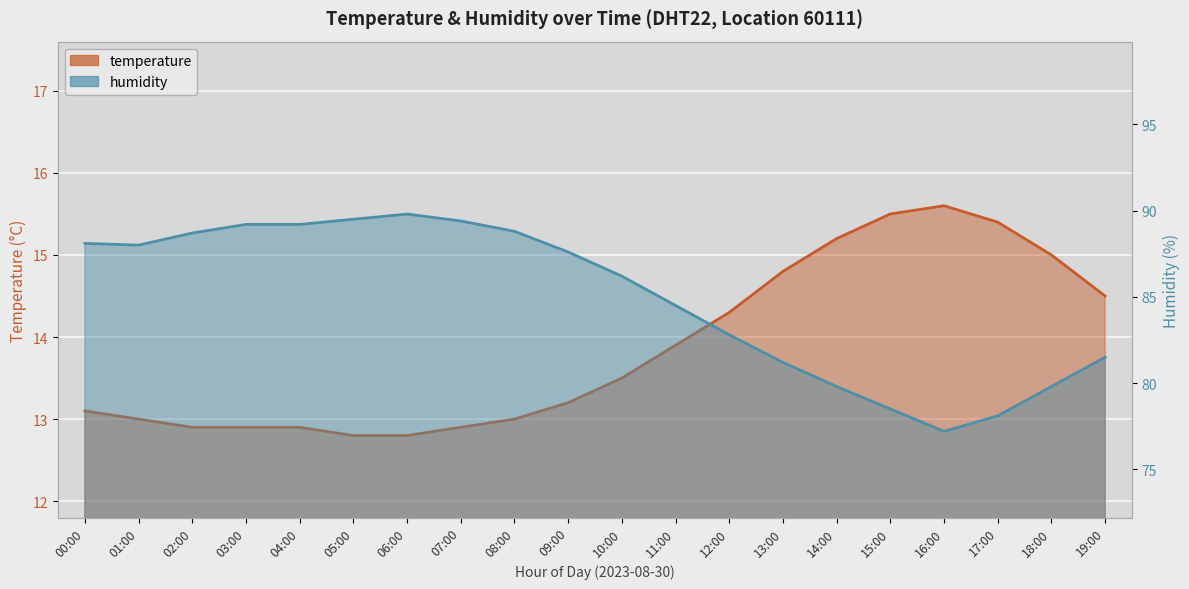

Where is the first local maximum for humidity?

06:00